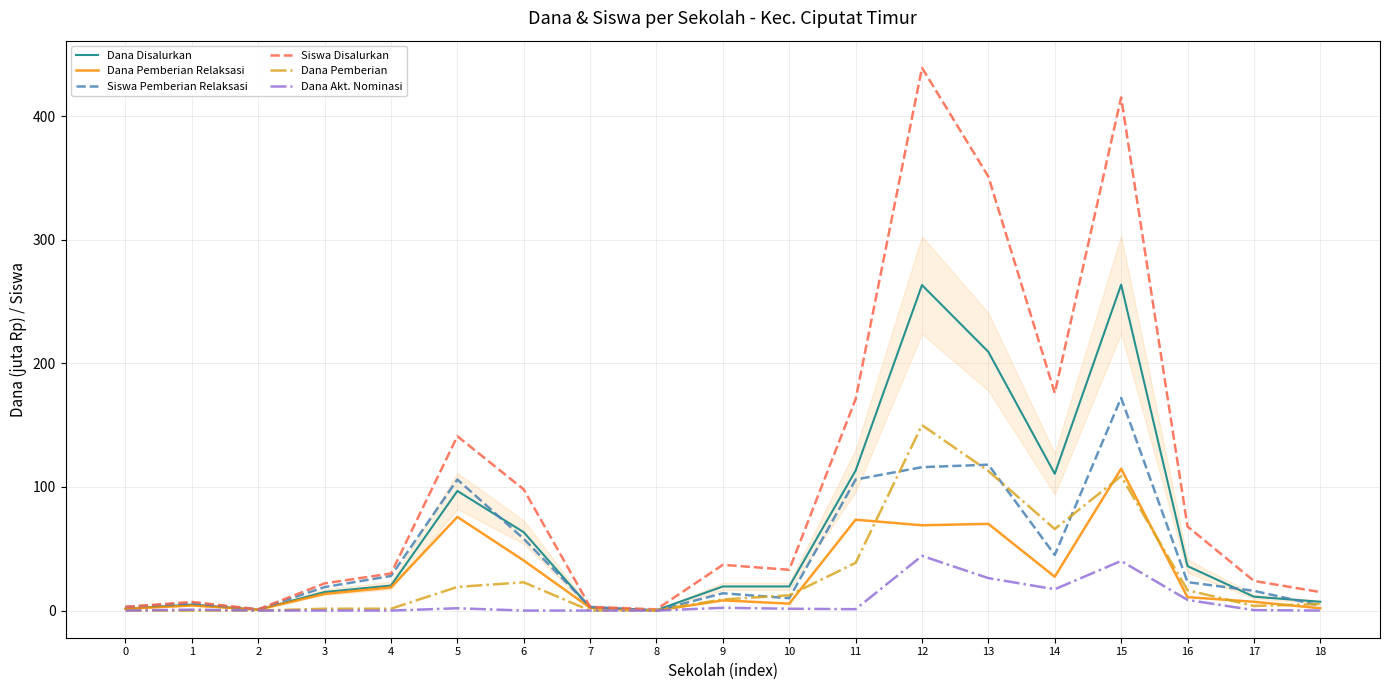

How many data points does each series have?

19